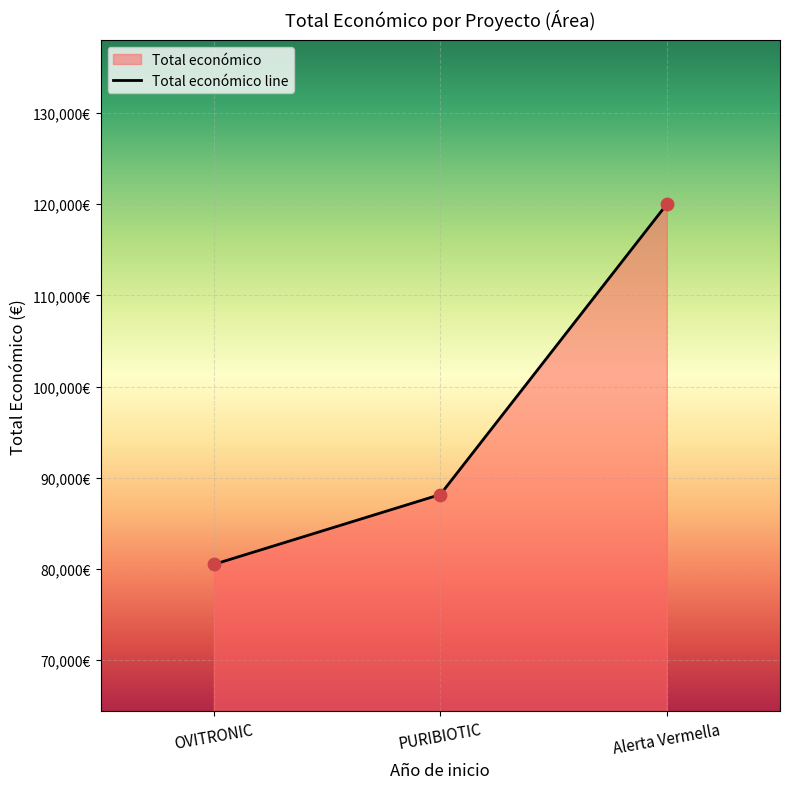

Between PURIBIOTIC and Alerta Vermella, which is larger?

Alerta Vermella